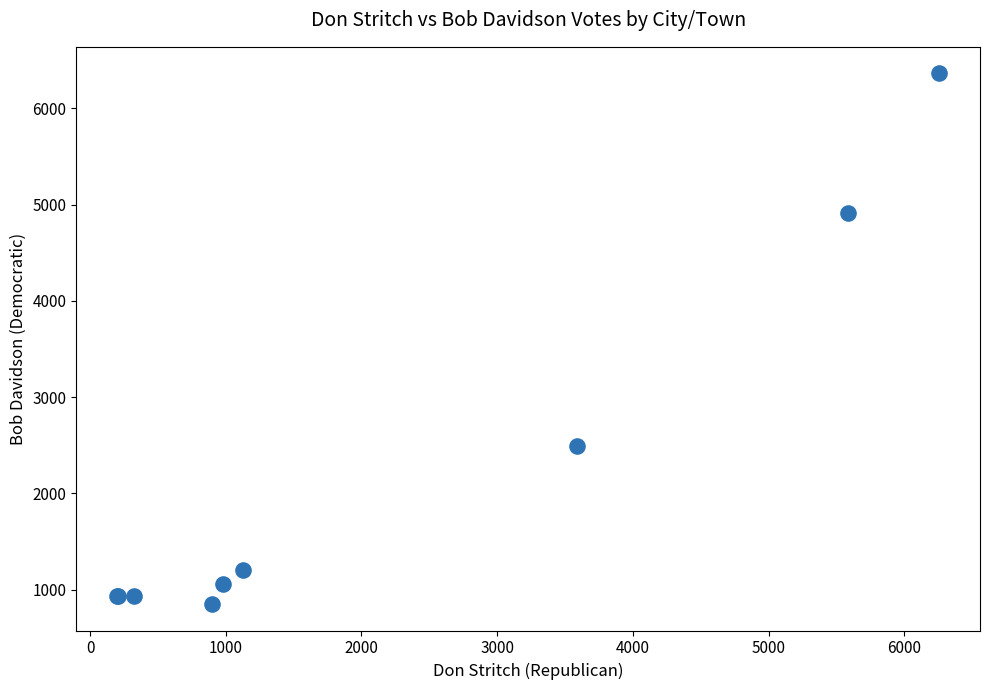

What Y value in the scatter plot is closest to 3608?

2492